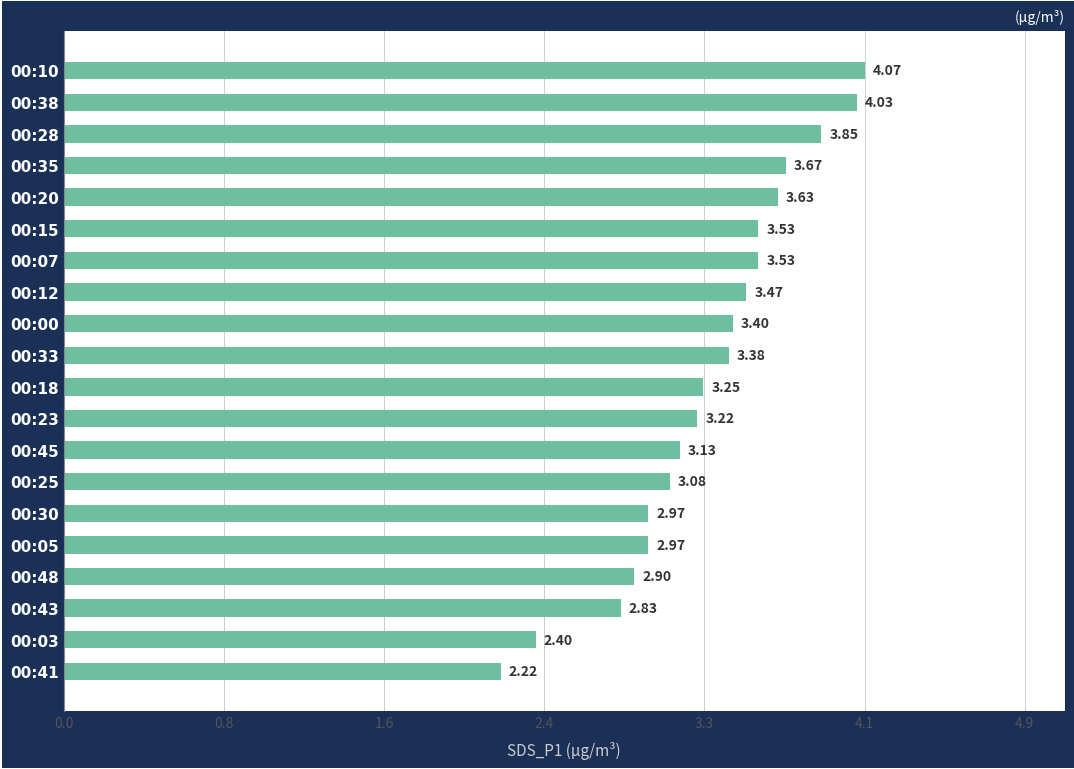

What is the difference between the second highest and minimum values?

1.8